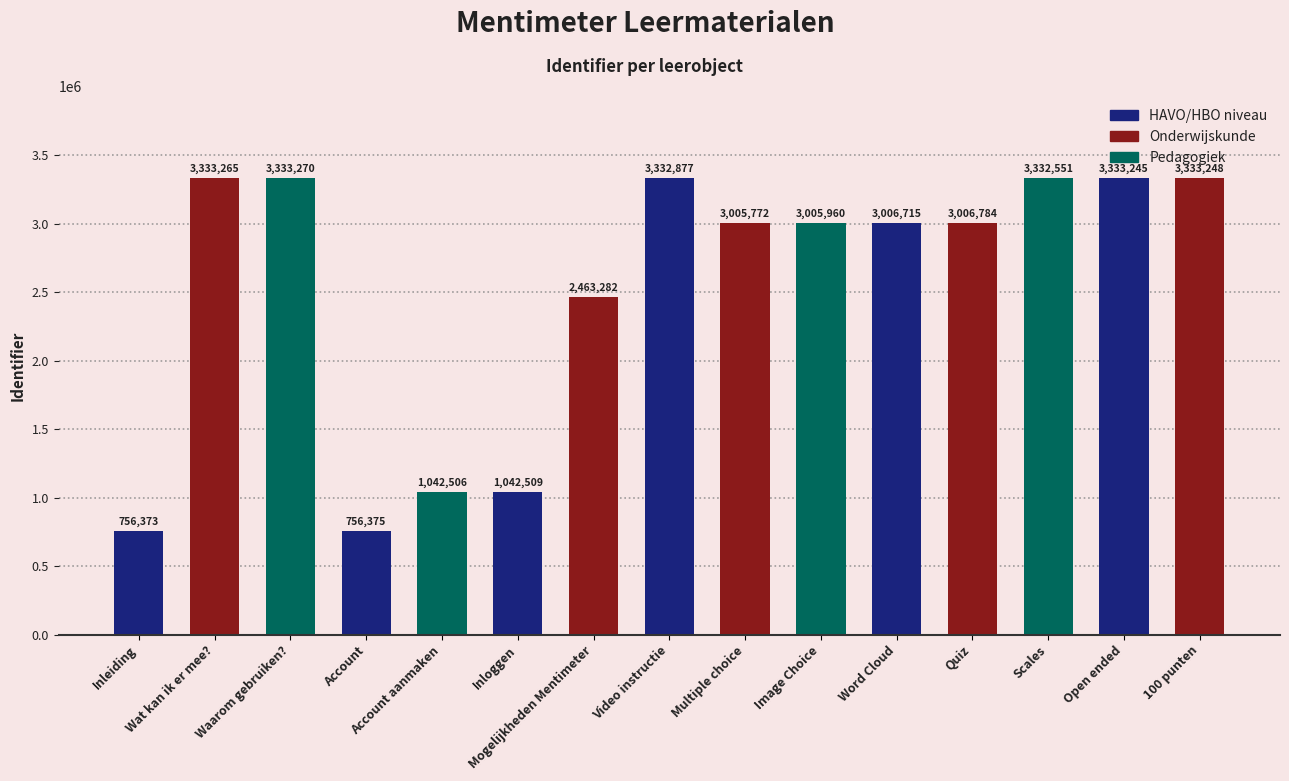

True or false: the data shows 1334009 at Word Cloud.

False